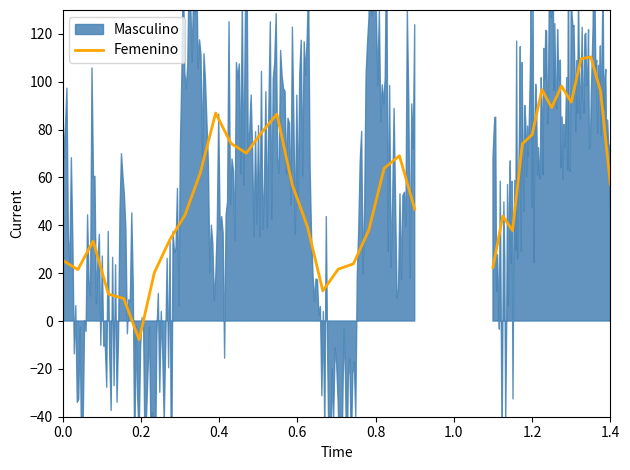

What is the difference between the maximum and minimum values?

94.7